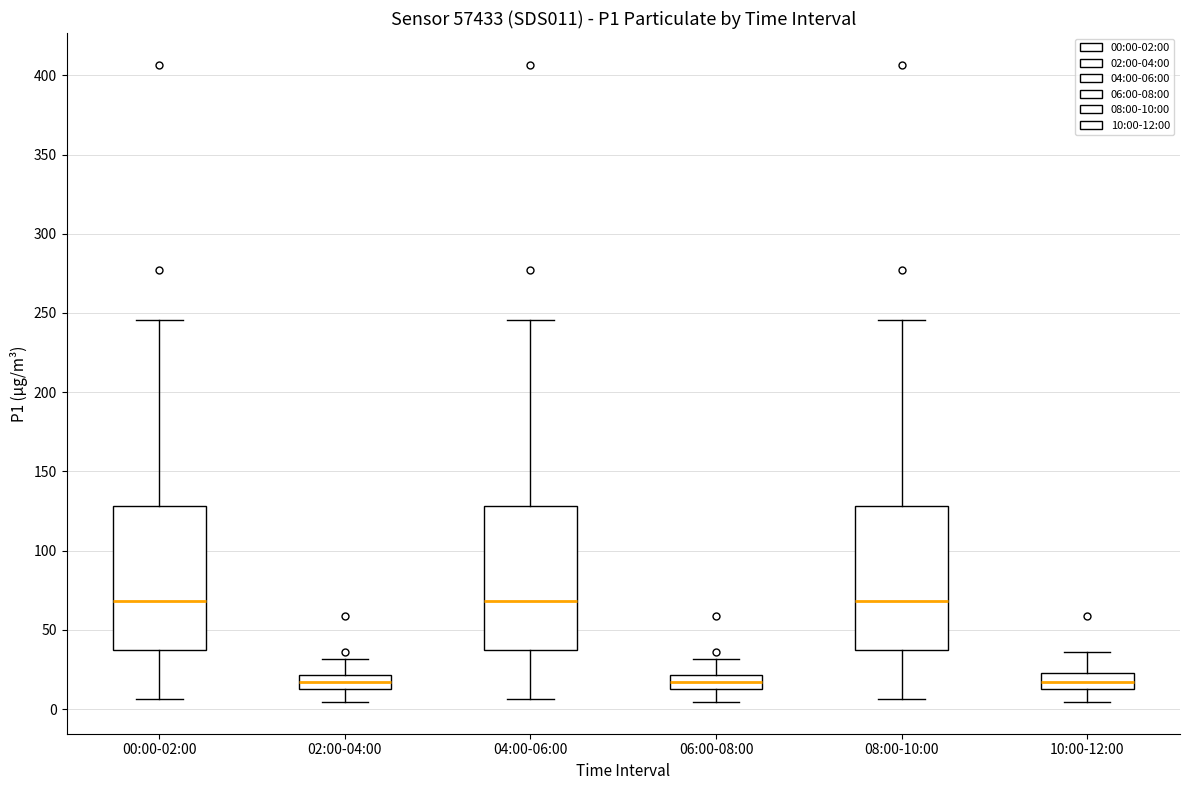

Where does the upper whisker of the box for 04:00-06:00 end on the y-axis? The values are not printed on the chart, so give them approximately, as read against the axis.

245